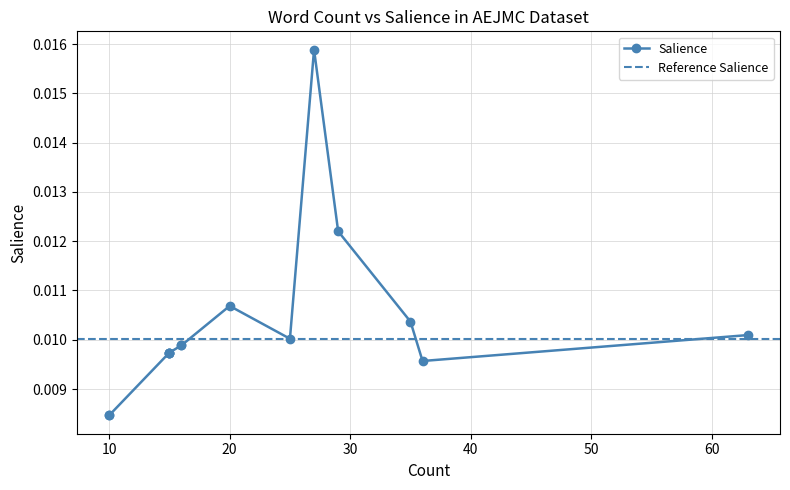

Which has a higher value, 16 or 15?

16